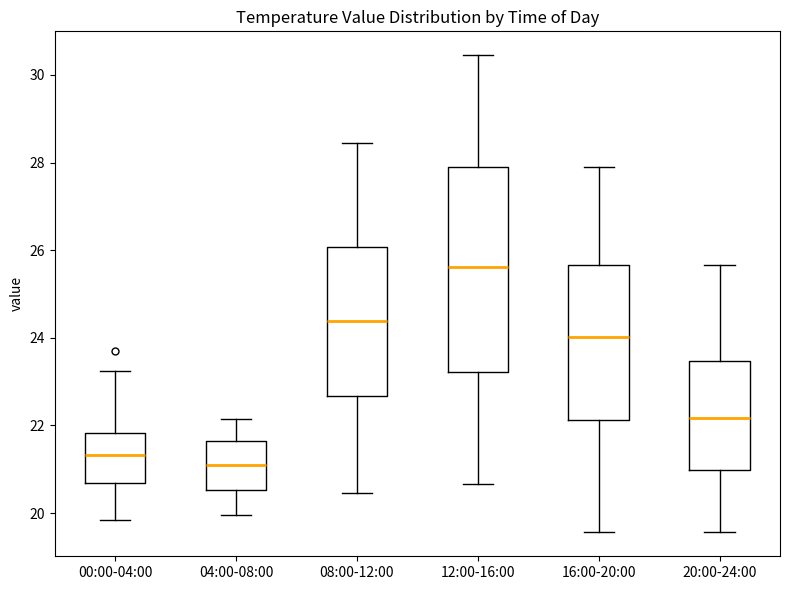

Which box is the tallest, from its lower edge to its upper edge?

12:00-16:00